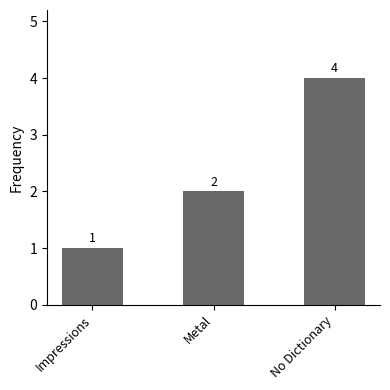

What is the value of the 1st bar from the left?

1